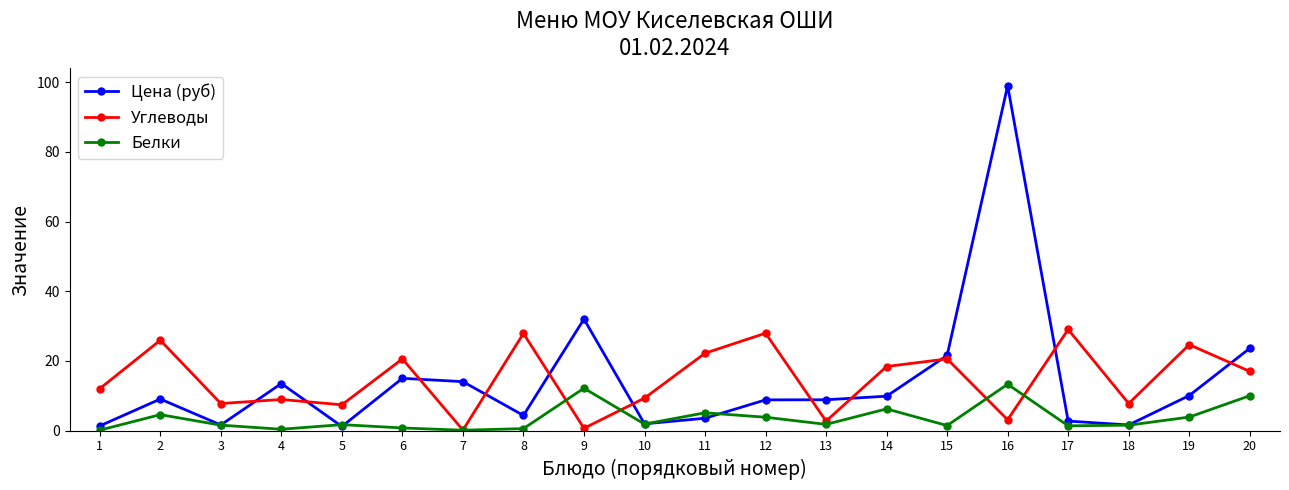

What is the value of the Цена (руб) point at the 11th from the left?

3.5